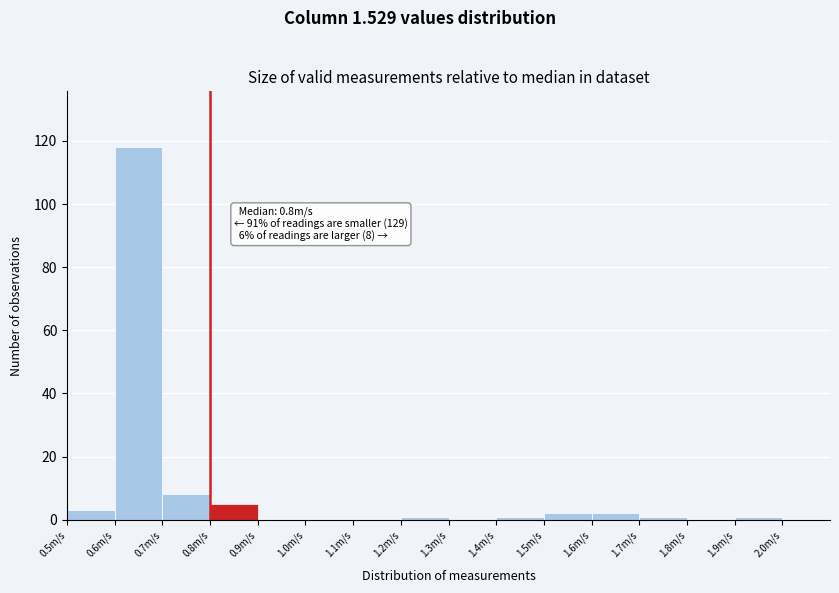

Over which range of the x-axis is the bar tallest?

0.6 to 0.7